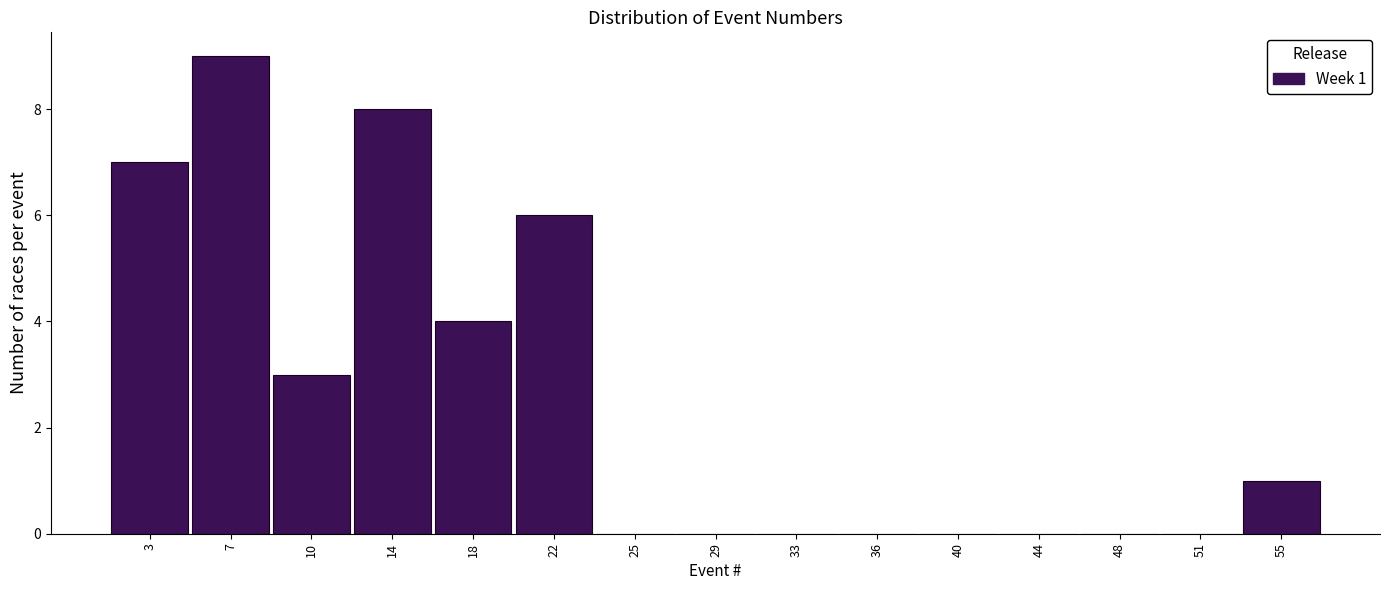

Over which range of the x-axis is the bar tallest?

4.5 to 8.5